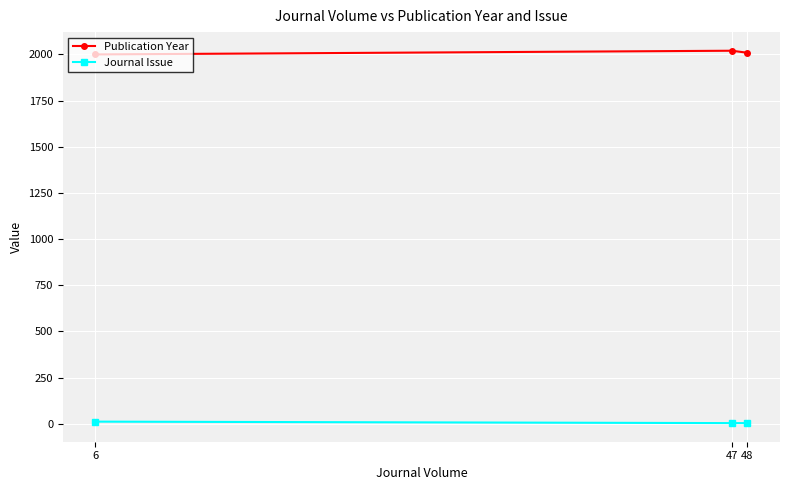

What is the value of the Journal Issue point at the 1st from the left?

11